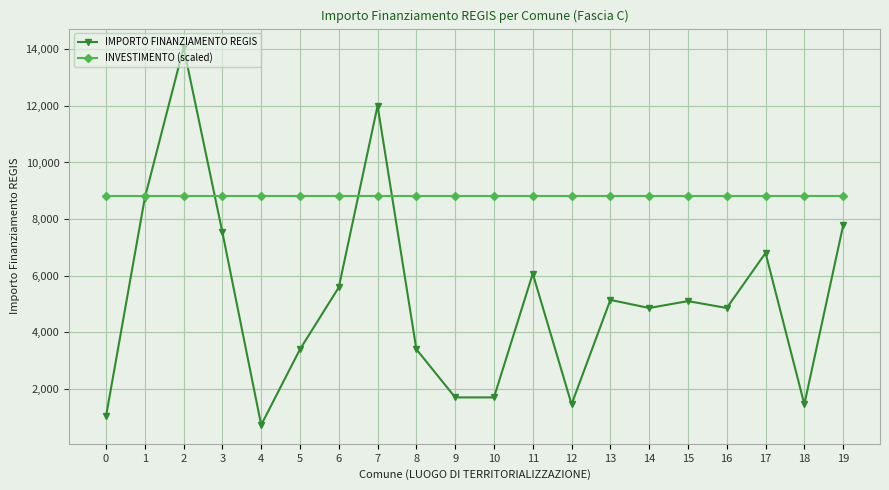

What is the value of the IMPORTO FINANZIAMENTO REGIS point at the 12th from the left?

6075.0